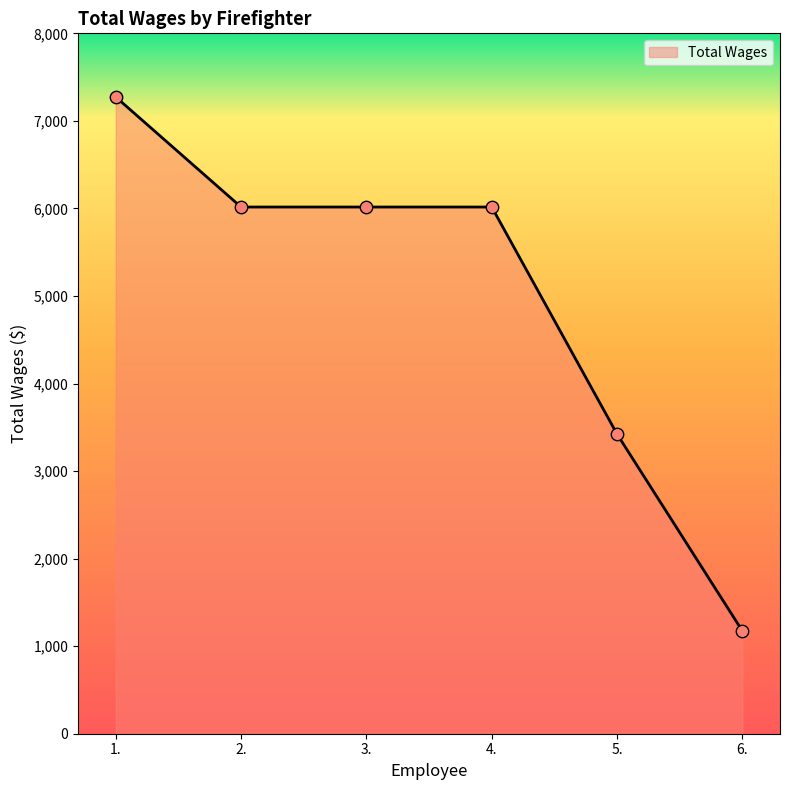

Approximately how many times larger is the value at 4. compared to 5.?

1.8